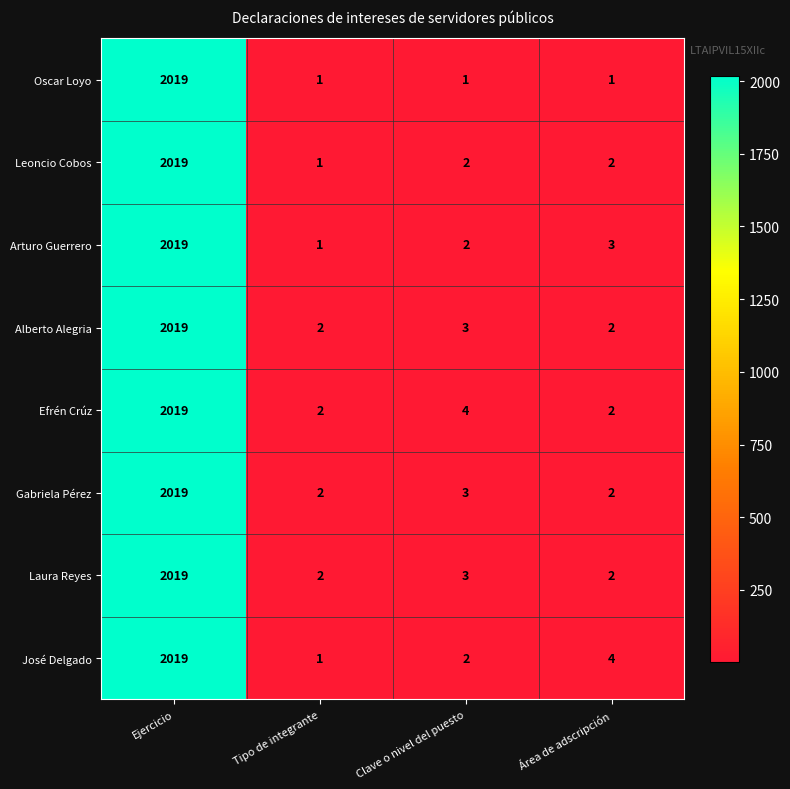

At how many categories does at least one series exceed 1984?

1